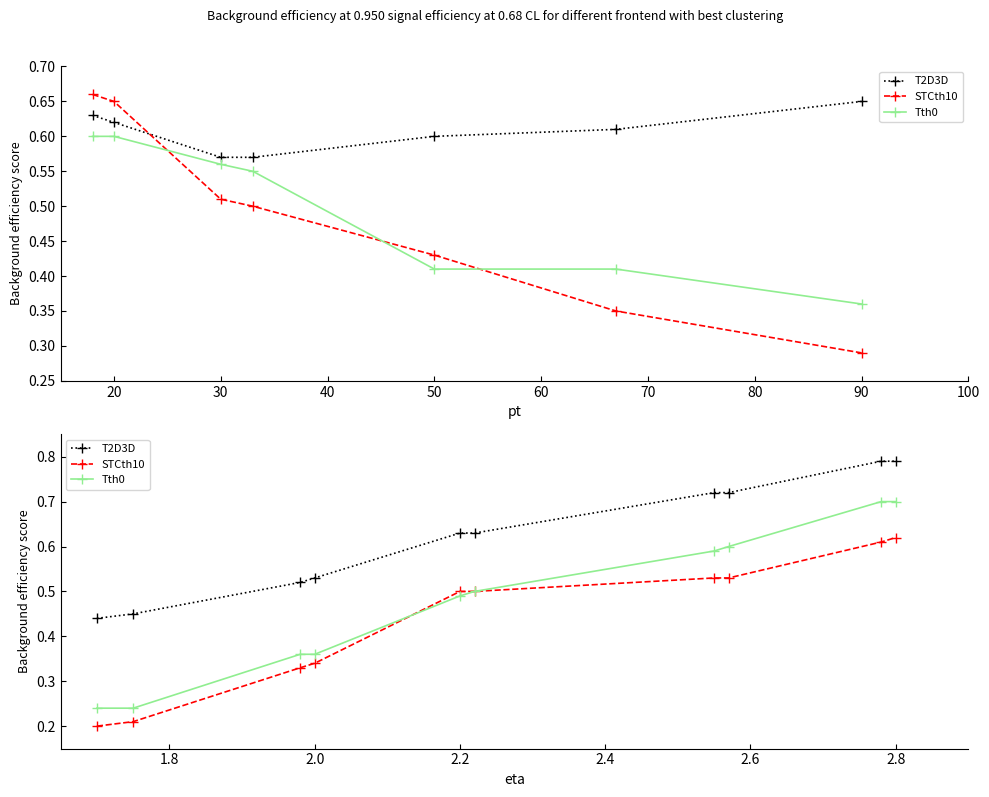

Which series has the widest spread of values?

Tth0